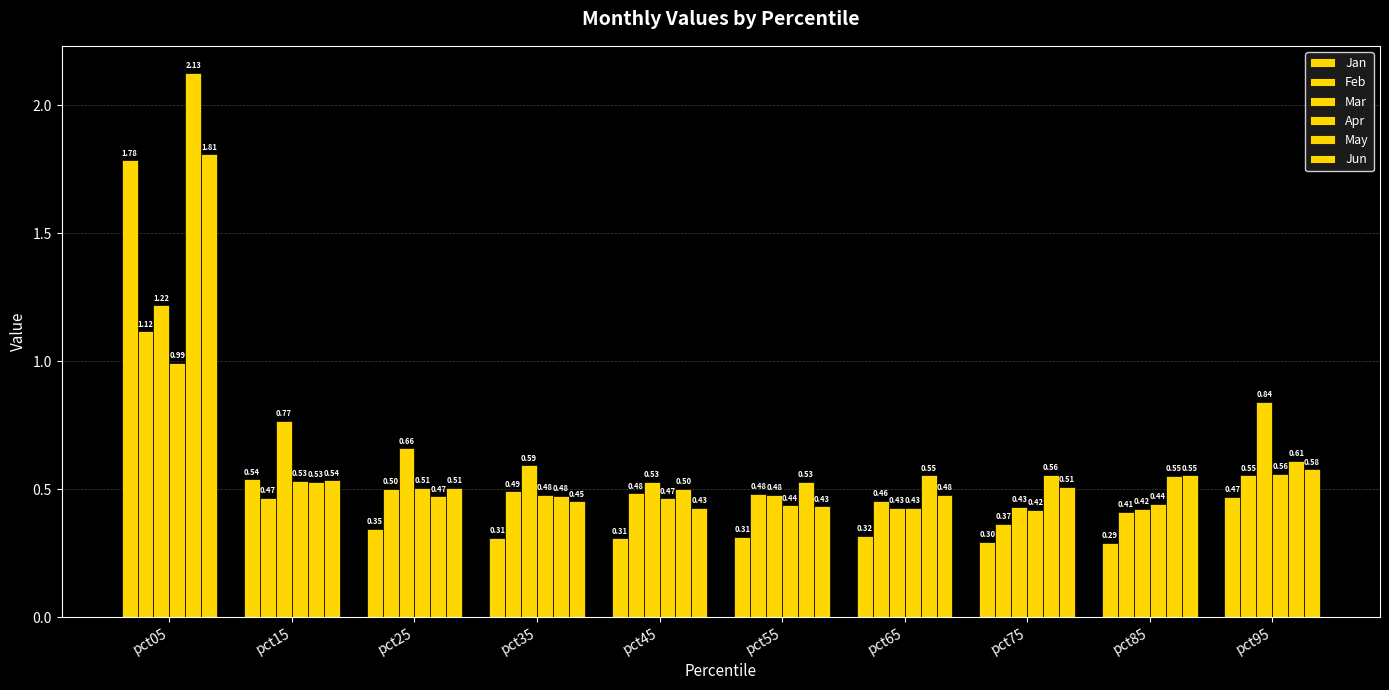

Which series has the largest range (max minus min)?

May